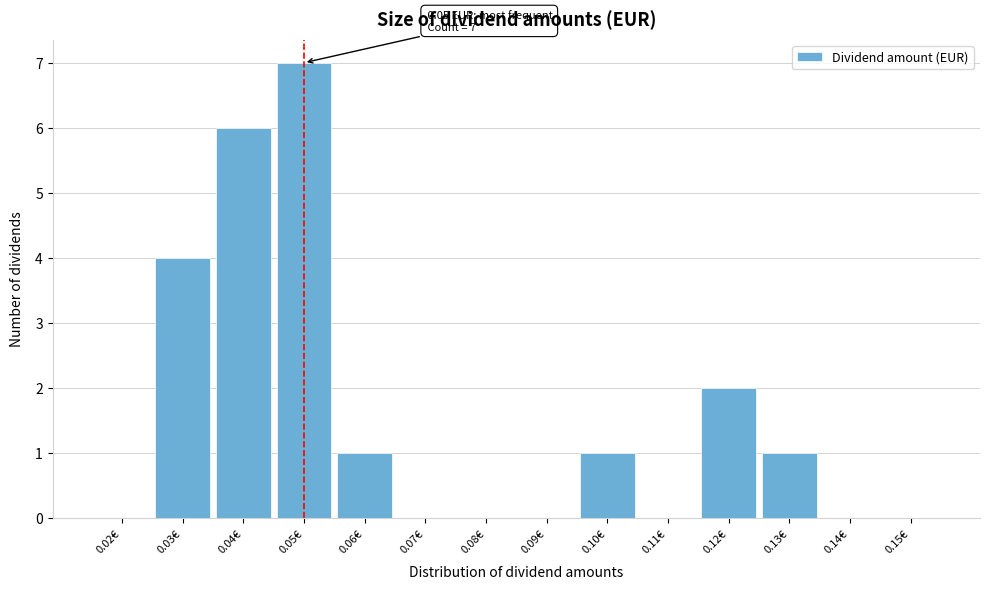

Which range on the x-axis has the tallest bar?

0.045 to 0.055